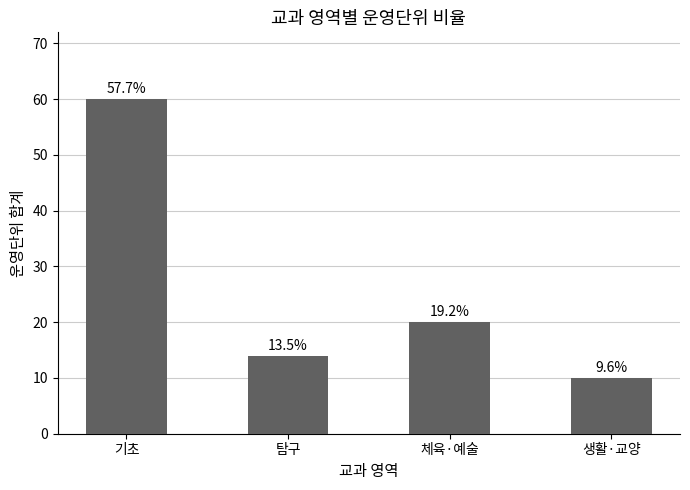

What is the sum of all values?

104